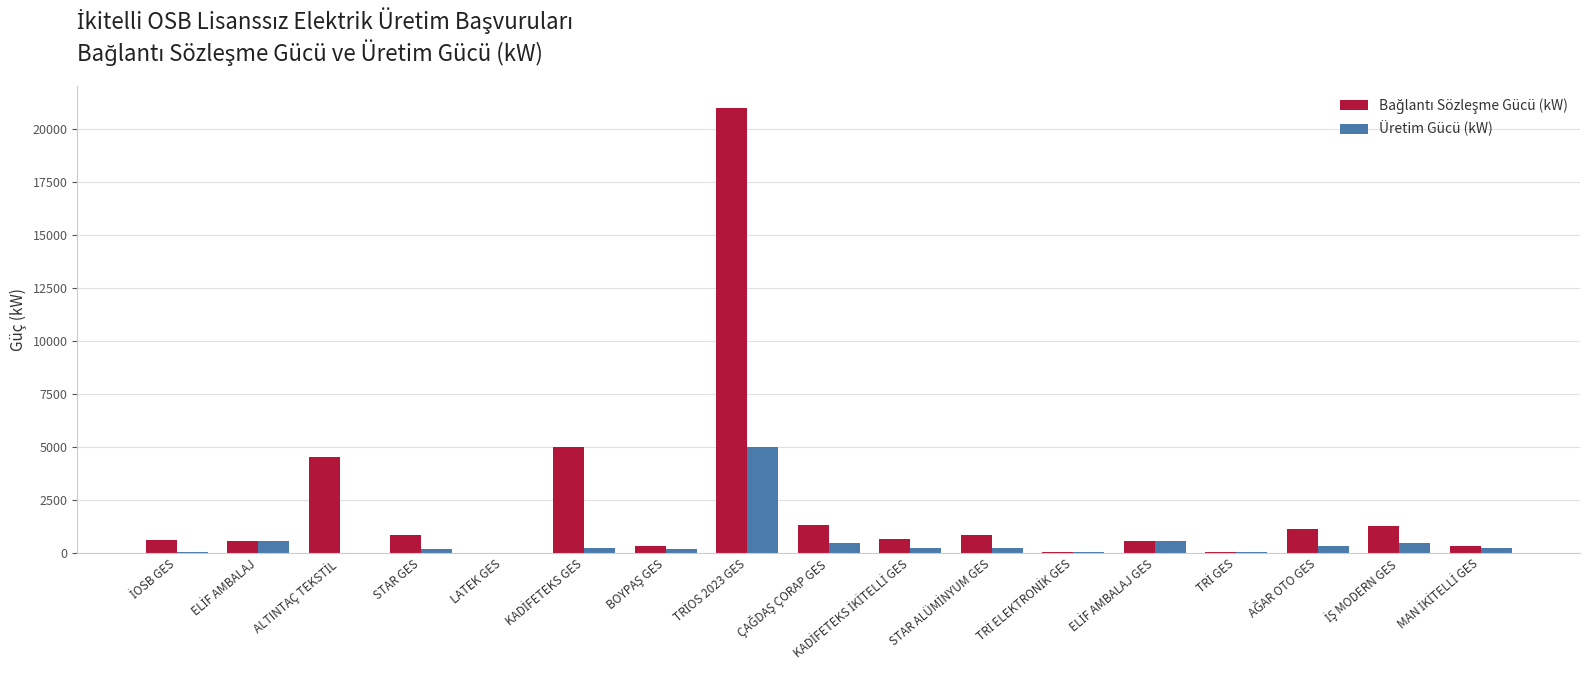

What is the average value of the Üretim Gücü (kW) series?

504.8